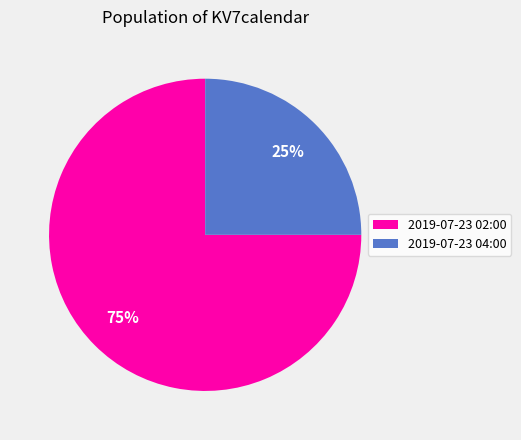

Between 2019-07-23 04:00 and 2019-07-23 02:00, which is larger?

2019-07-23 02:00